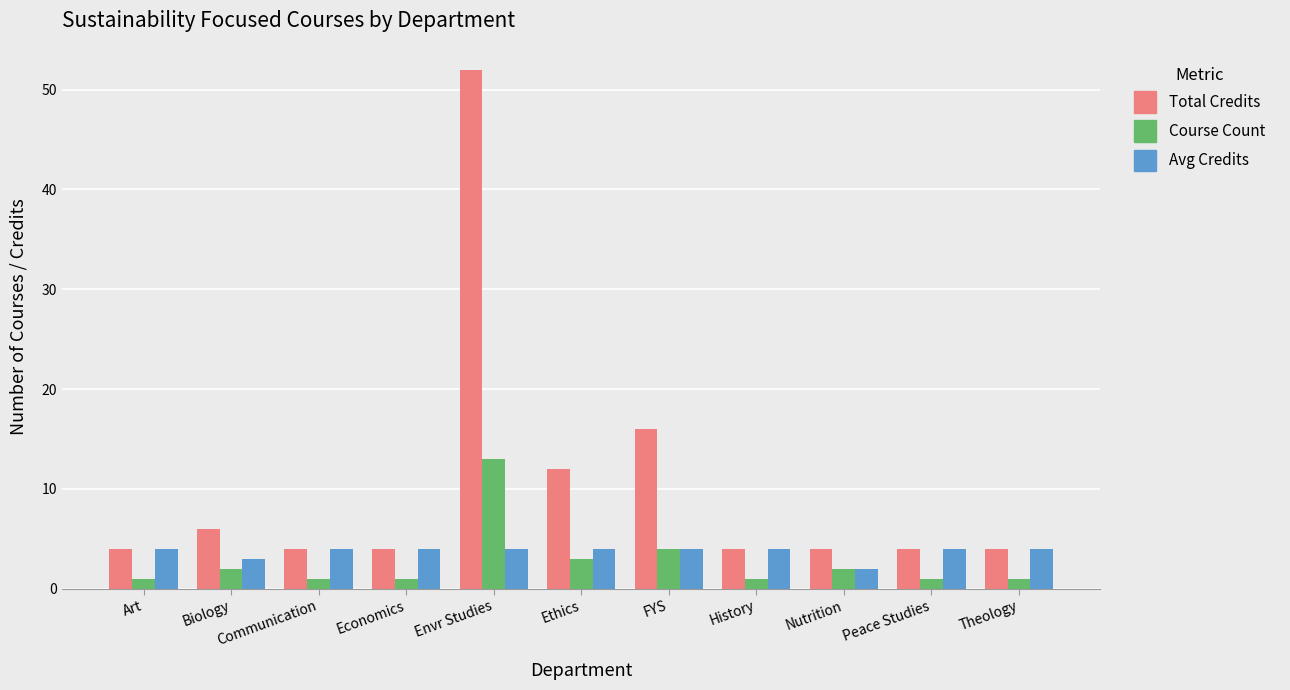

At which label is Course Count closest to 7?

FYS